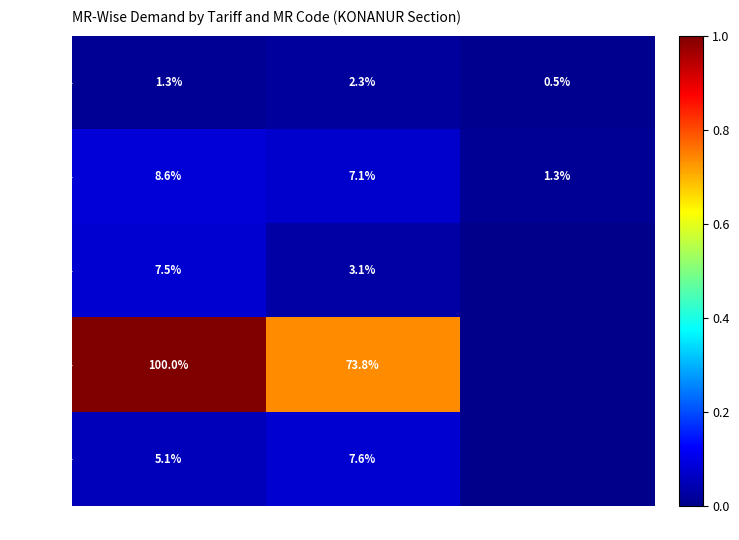

At 1434101, list the series in order from largest to smallest.

LT4 Rural, LT2(a)(ii), LT4 Urban, LT6 Water, LT1 BV/K